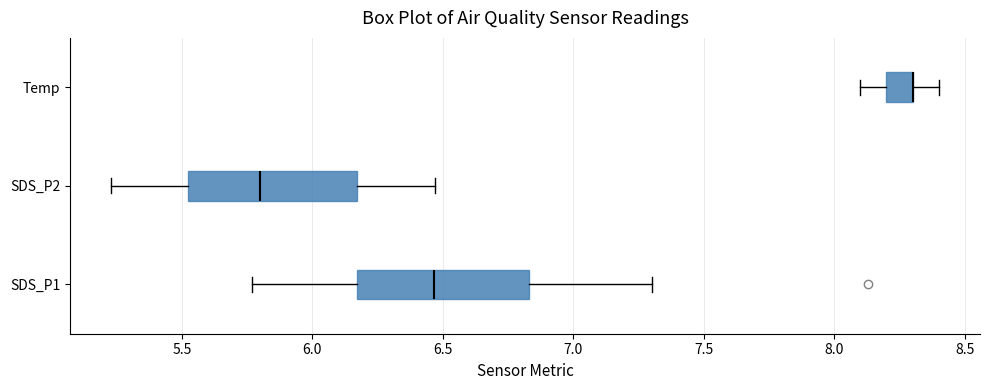

Reading bottom to top, read every box against the x-axis: the position of its median line, the range the box covers, and the ends of its whiskers. The values are not printed on the chart, so give them approximately, as read against the axis.

SDS_P1: median 6.45, box 6.15 to 6.85, whiskers 5.75 to 7.30
SDS_P2: median 5.80, box 5.50 to 6.15, whiskers 5.25 to 6.45
Temp: median 8.30 (drawn on the box's right edge), box 8.20 to 8.30, whiskers 8.10 to 8.40